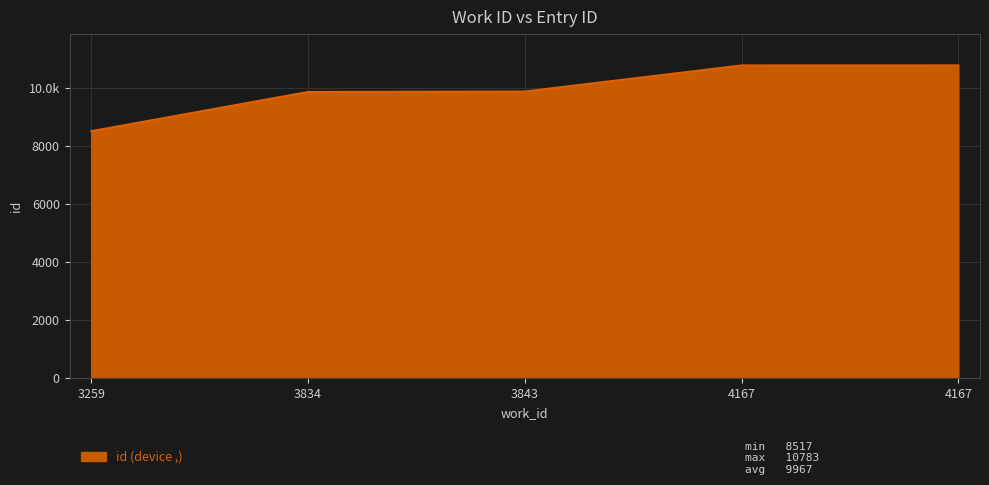

Does the chart have visible grid lines?

Yes